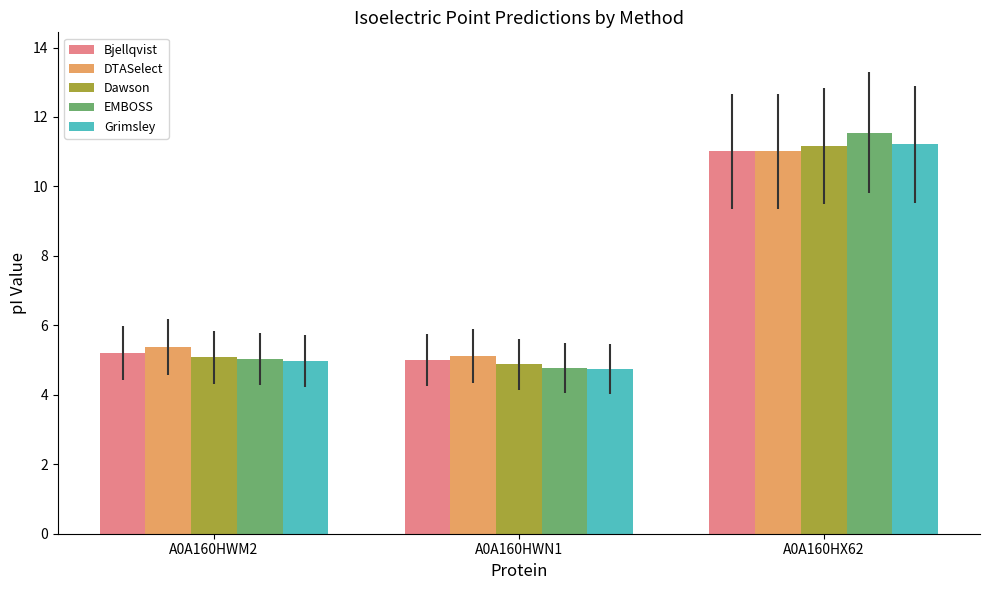

True or false: DTASelect has a value of 2.7 at A0A160HX62.

False